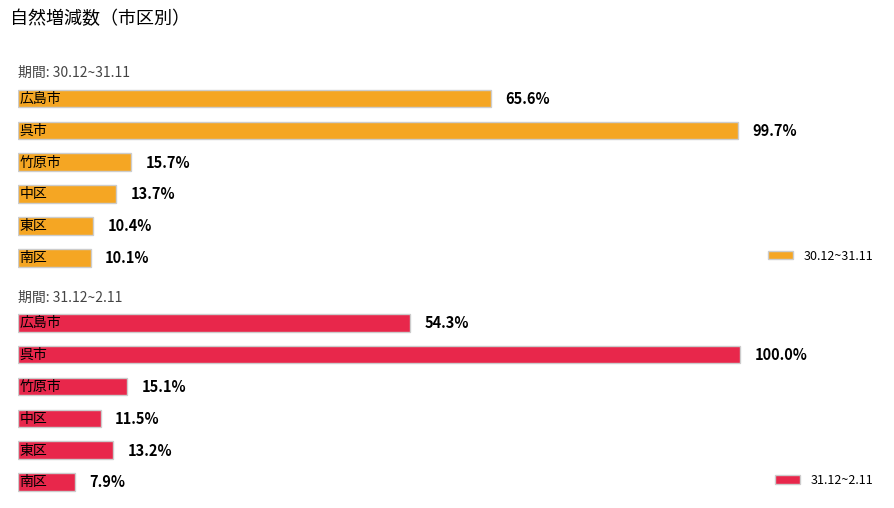

How many groups of bars are there?

6